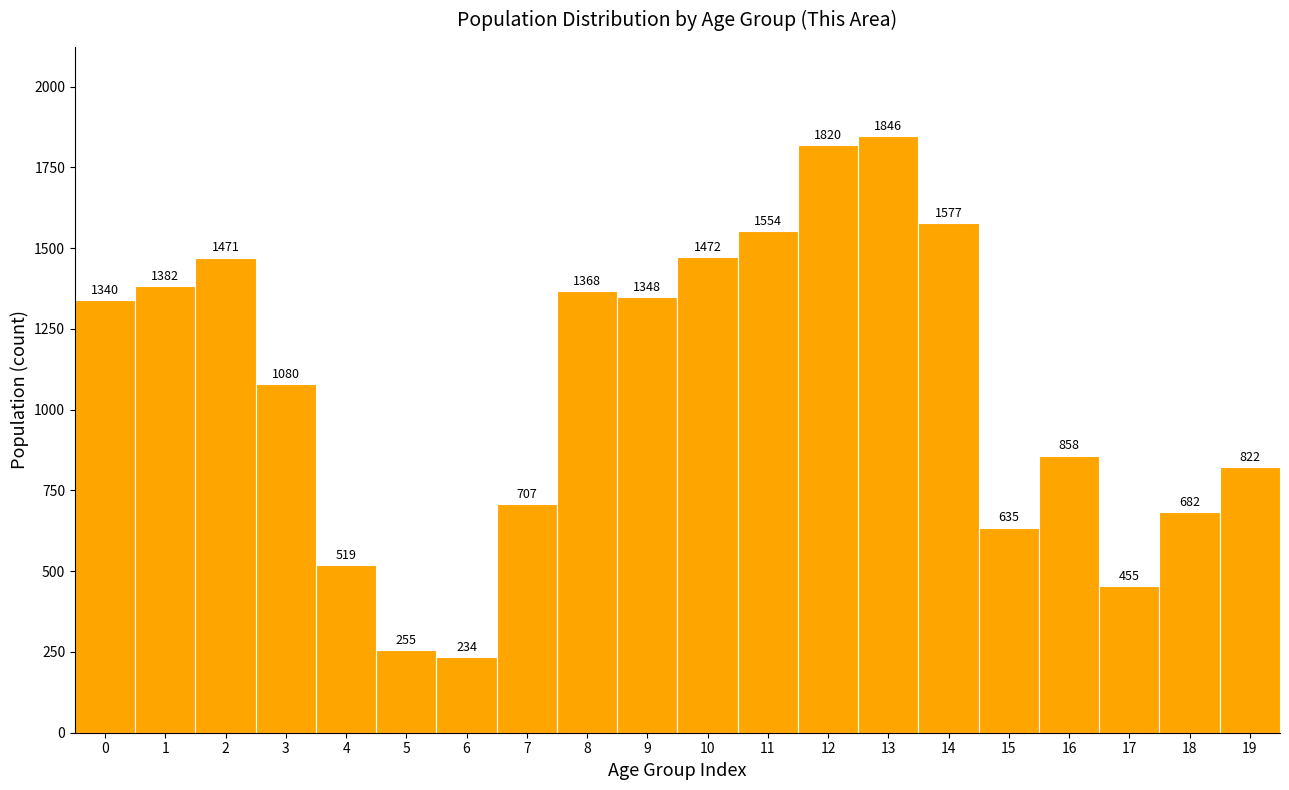

Reading right to left, transcribe all the data shown in this chart.

19=822	18=682	17=455	16=858	15=635	14=1577	13=1846	12=1820	11=1554	10=1472	9=1348	8=1368	7=707	6=234	5=255	4=519	3=1080	2=1471	1=1382	0=1340